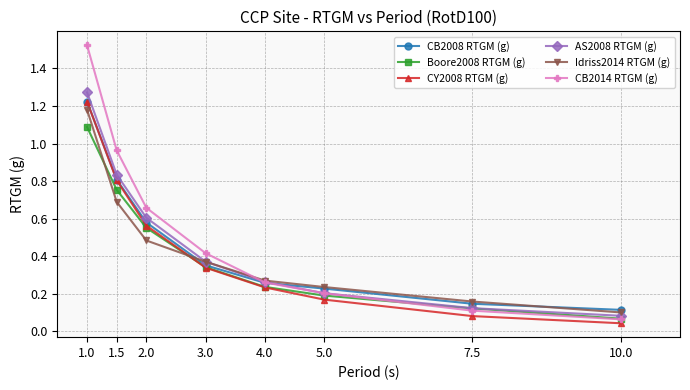

Which category has the lowest value in the CB2014 RTGM (g) series?

10.0